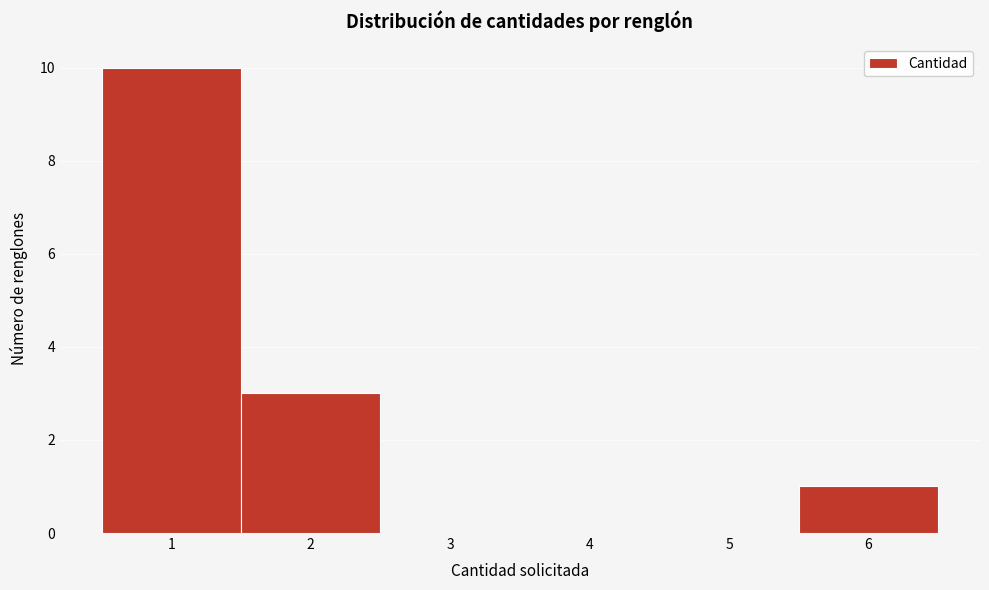

Over which range of the x-axis is the bar tallest?

0.5 to 1.5